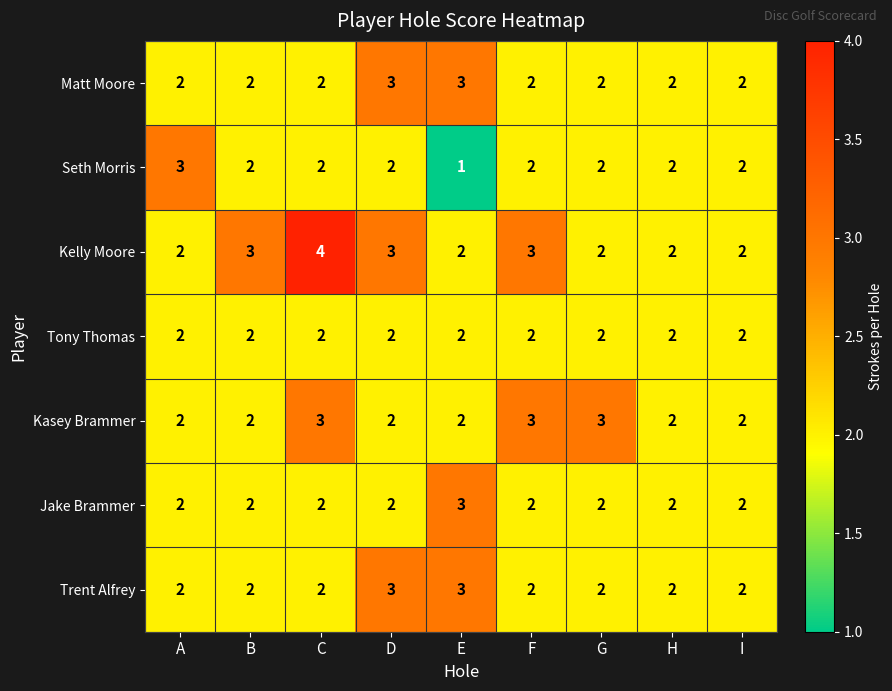

What is the total value across all series at C?

17